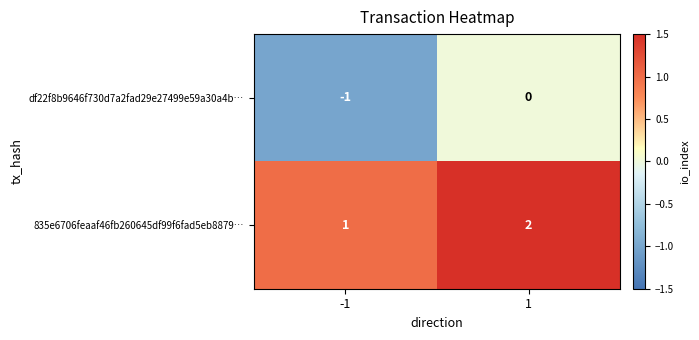

How many distinct data groups are displayed?

2